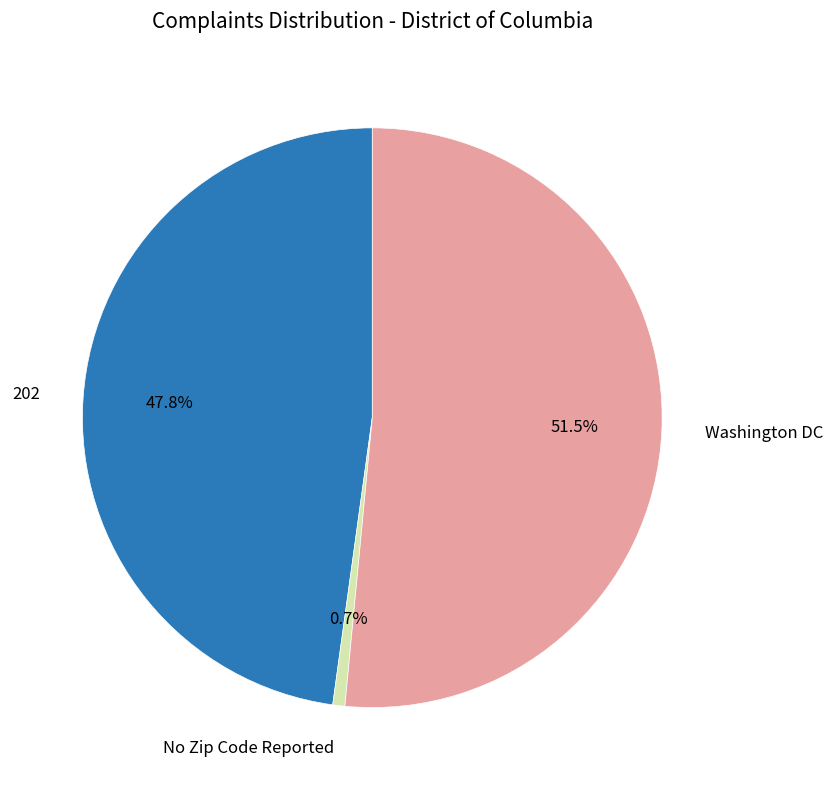

Is there a majority slice in this chart?

Yes